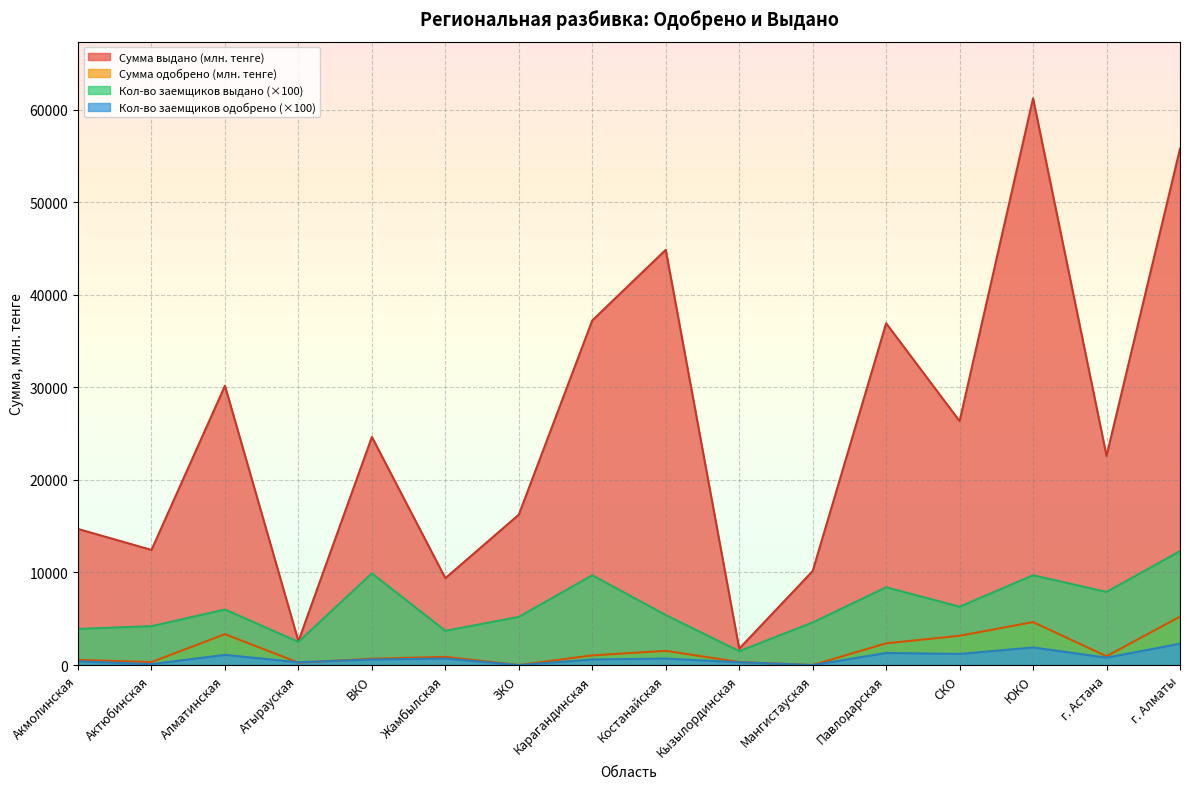

What is the sum of the Кол-во заемщиков (одобрено) values at Алматинская and ЗКО?

1100.0